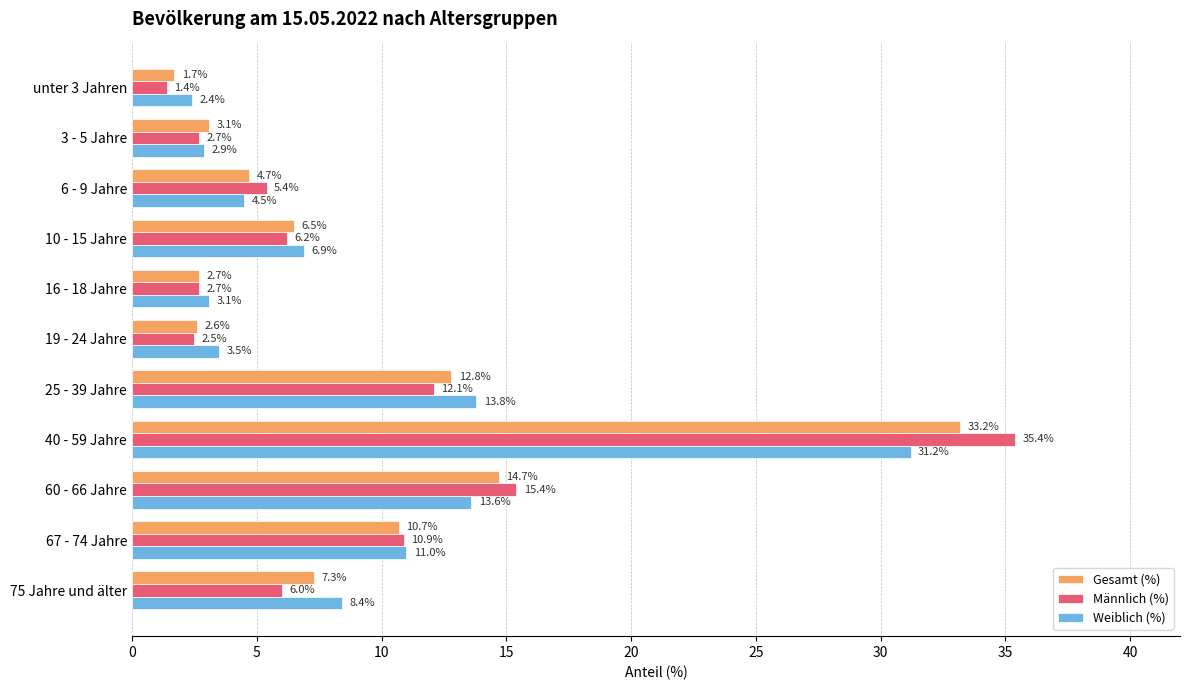

Where is Männlich (%) nearest to the value 18?

60 - 66 Jahre